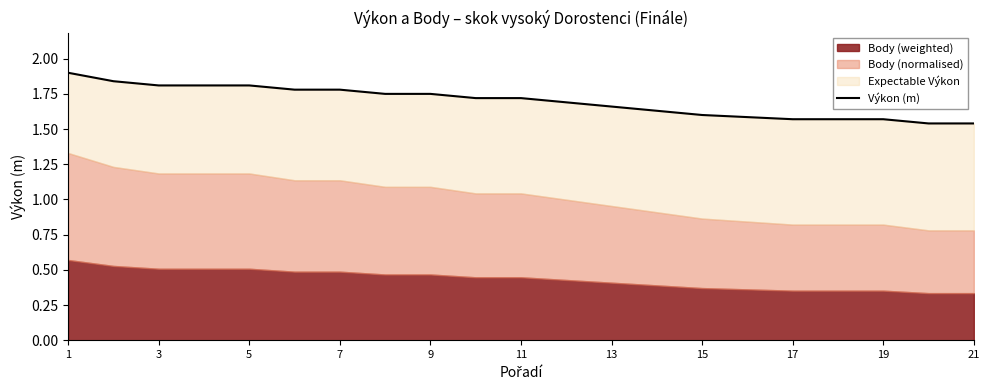

What is the sum of all values?

35.6